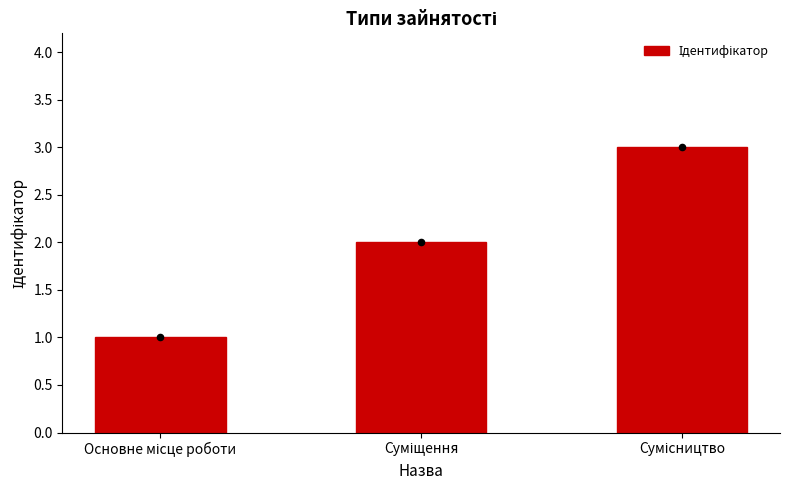

Which has a higher value, Сумісництво or Суміщення?

Сумісництво